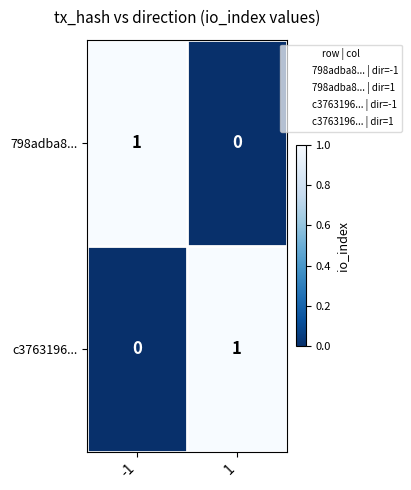

At -1, list the series in order from largest to smallest.

798adba8..., c3763196...